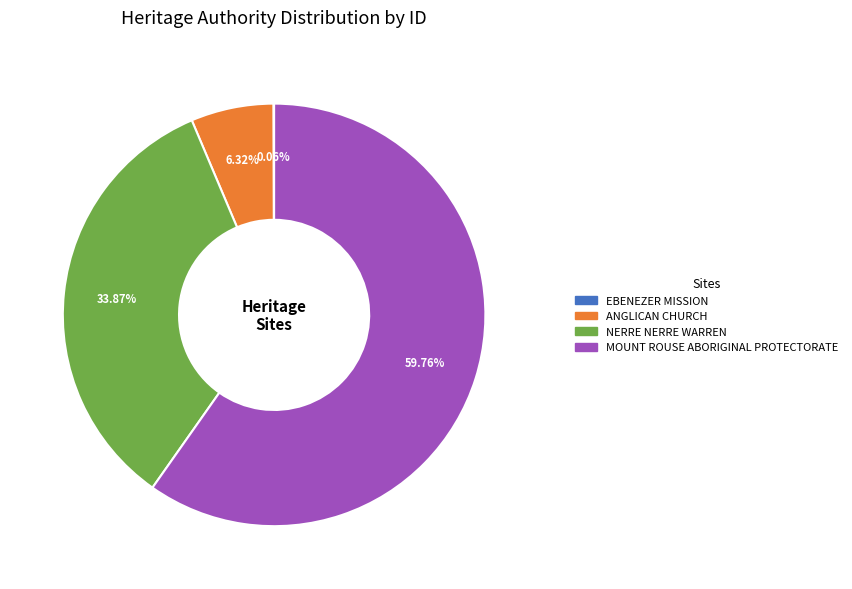

What is the ratio of the value at MOUNT ROUSE ABORIGINAL PROTECTORATE to the value at ANGLICAN CHURCH?

9.5